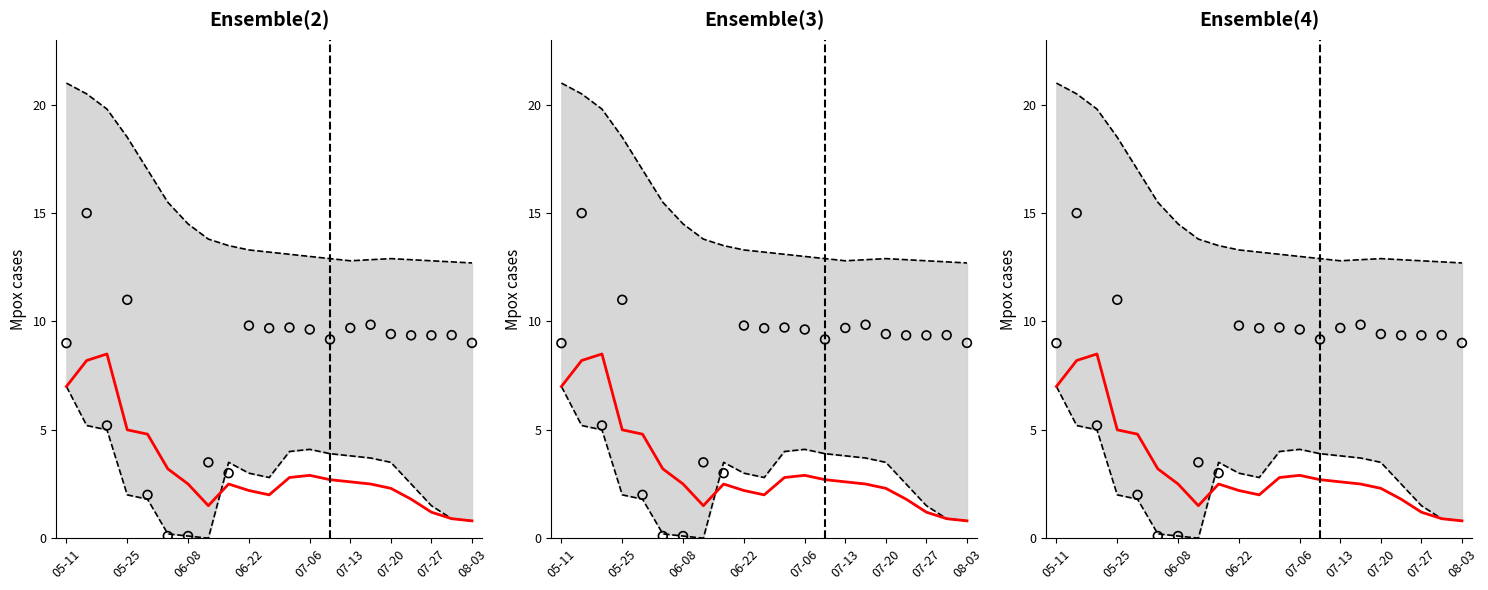

Which series reaches the minimum Y coordinate?

Lower bound